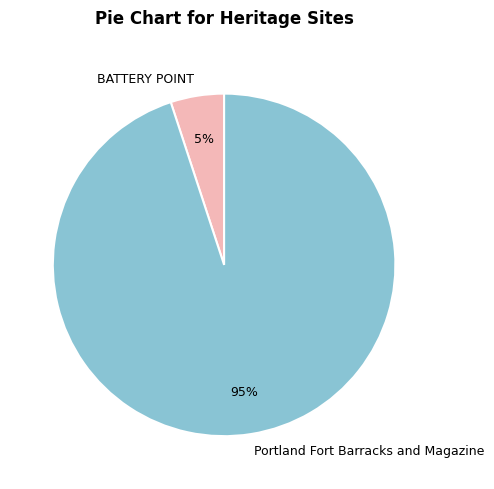

What is the smallest slice in the pie chart?

BATTERY POINT